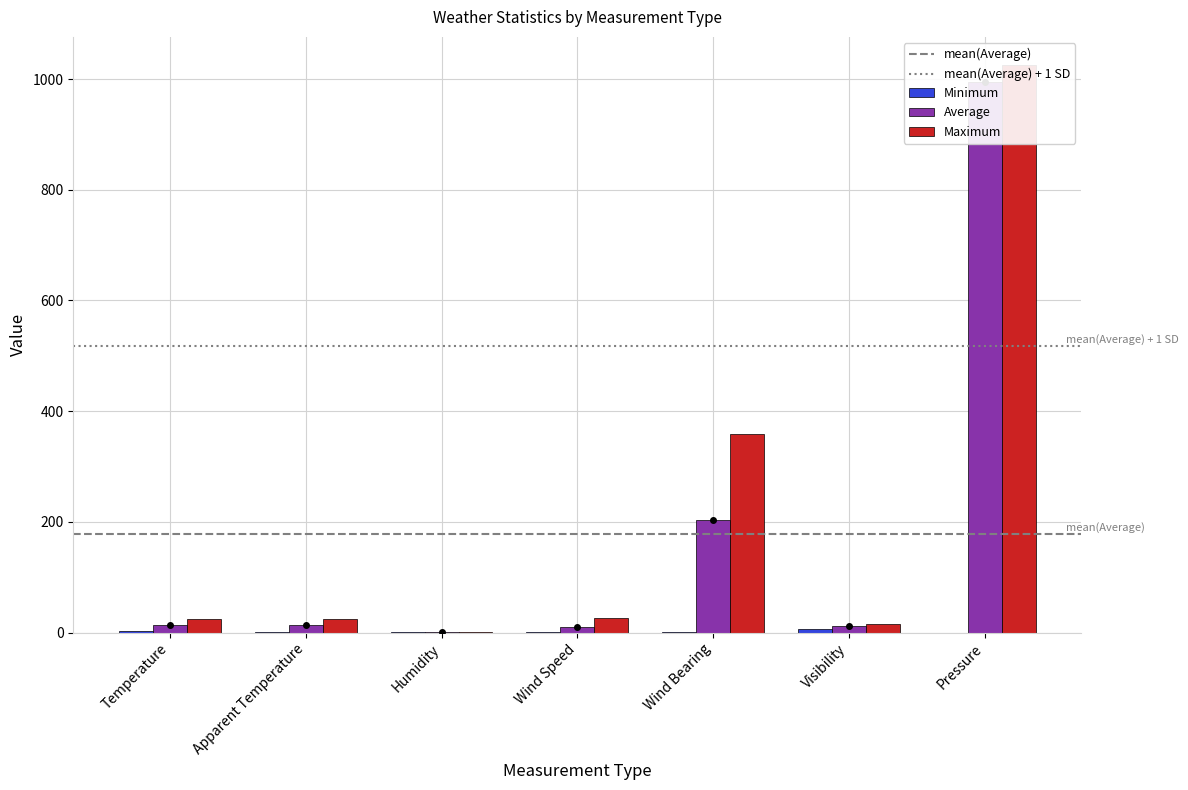

What is the total value across all series at Wind Speed?

36.1